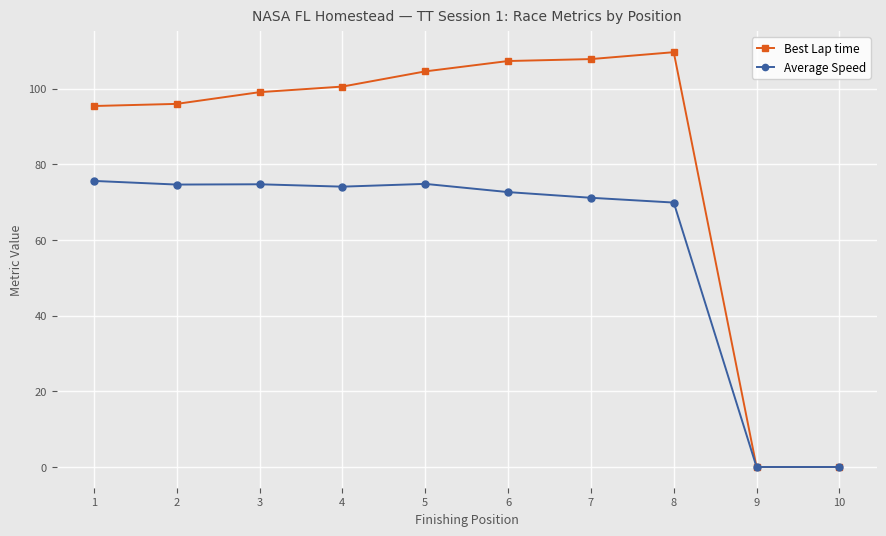

What is the difference between the Average Speed values at 5 and 2?

0.2